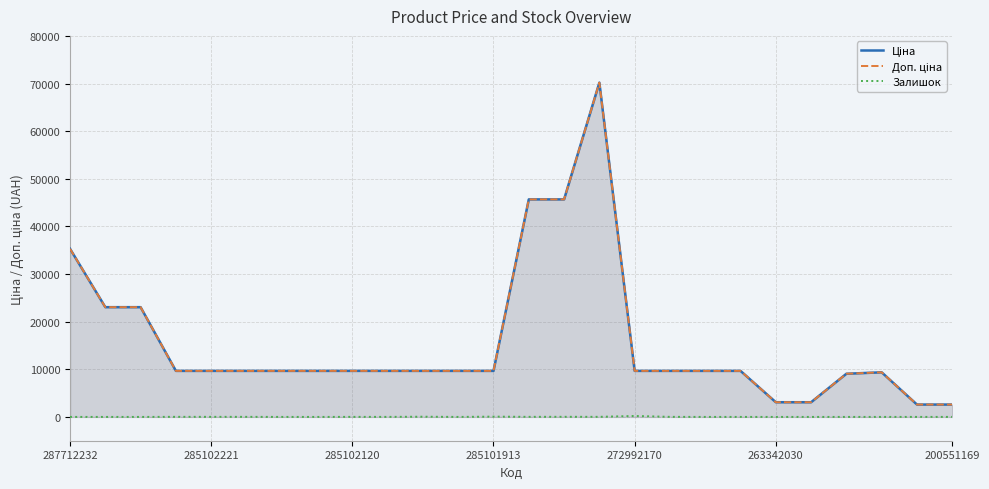

What is the maximum value shown in the chart?

70181.6